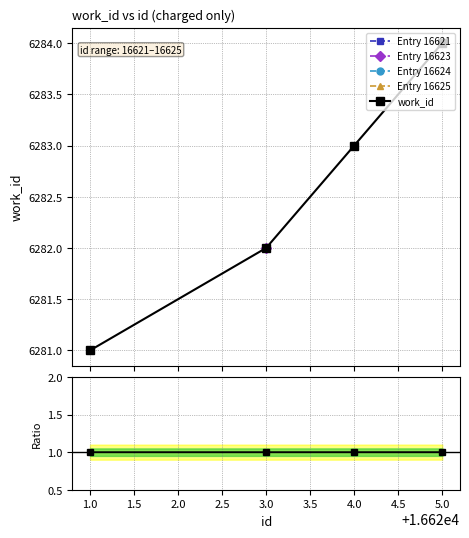

What is the value of the work_id point at the 3rd from the left?

6283